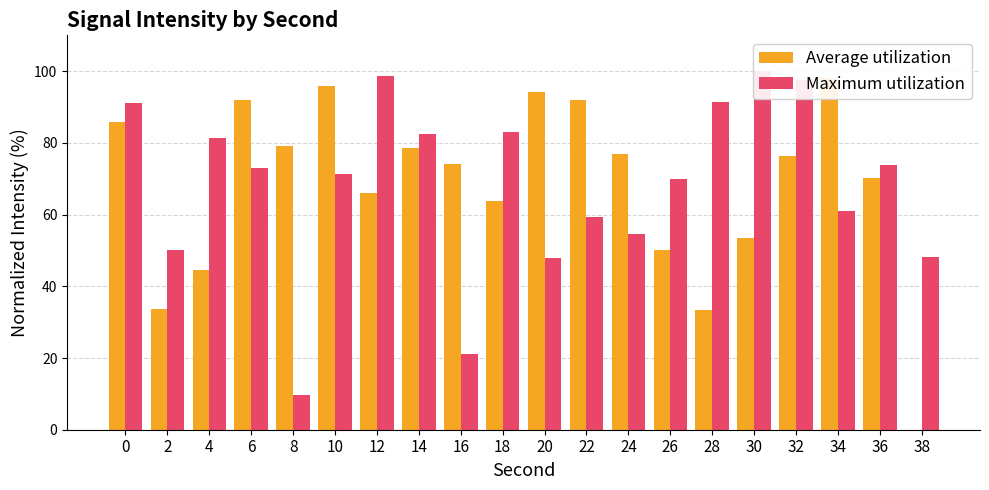

Which category has the highest value in the Maximum utilization series?

30